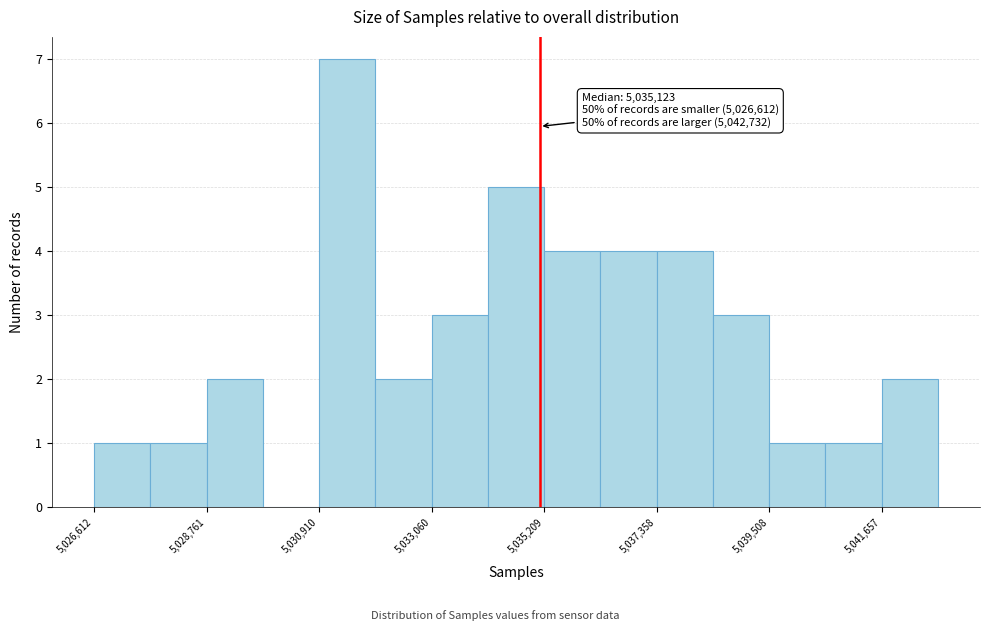

Around what value on the x-axis is the tallest bar? Give the approximate position of its centre, as read against the axis.

5031500